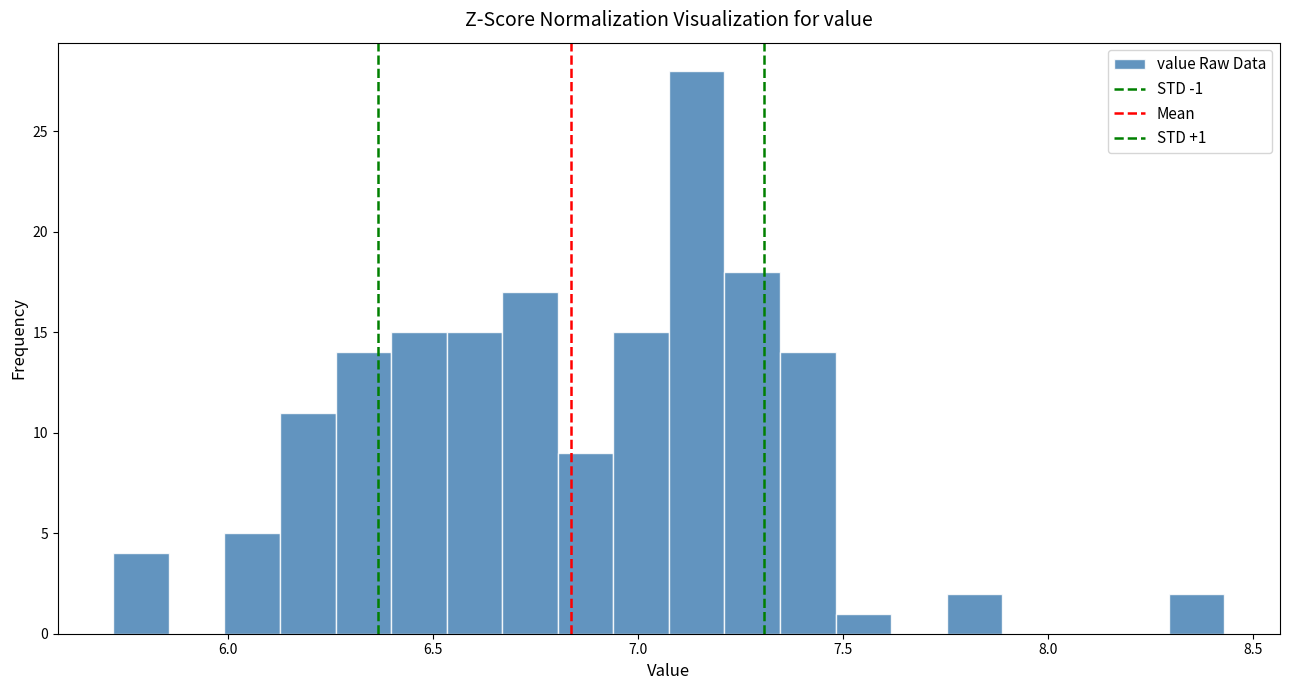

Around what value on the x-axis is the tallest bar? Give the approximate position of its centre, as read against the axis.

7.15